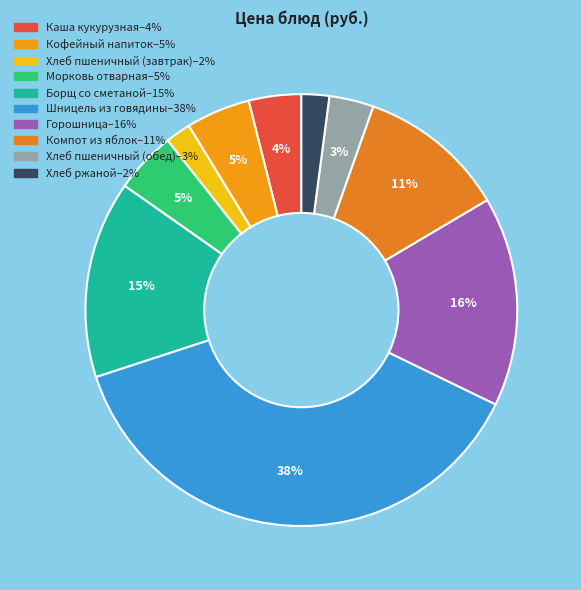

To the nearest percent, what percentage of the pie is Каша кукурузная?

4%